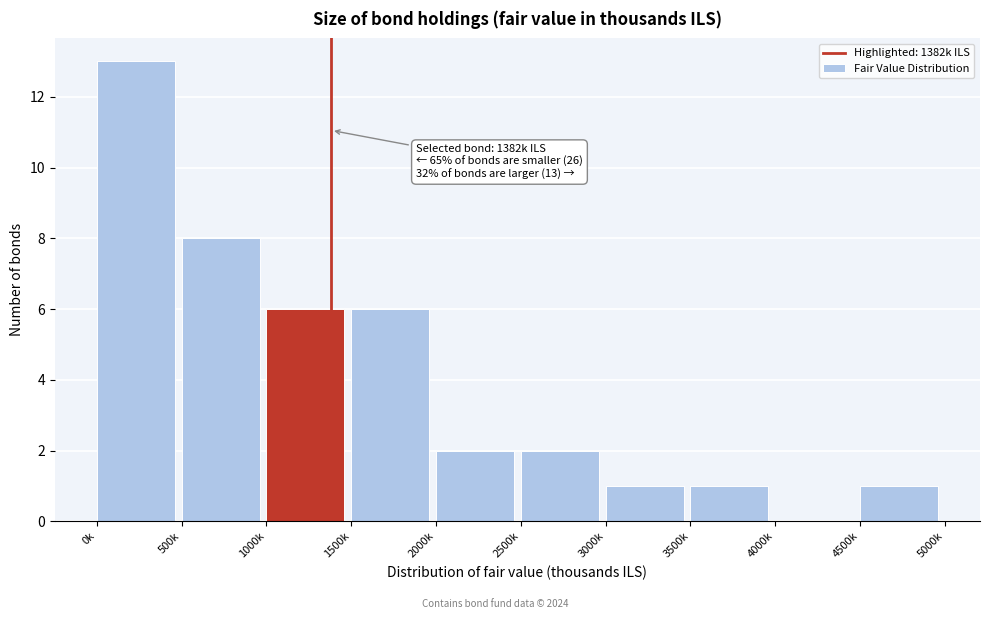

Reading left to right, transcribe all the data shown in this chart.

0k=13	500k=8	1000k=6	1500k=6	2000k=2	2500k=2	3000k=1	3500k=1	4000k=0	4500k=1